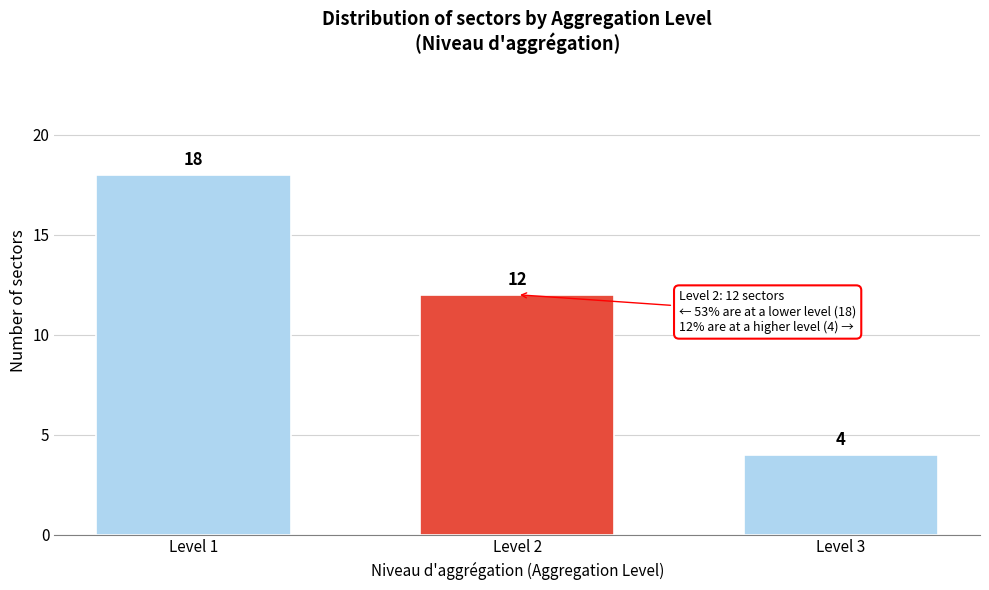

Reading right to left, extract all data points from this chart.

Level 3=4	Level 2=12	Level 1=18